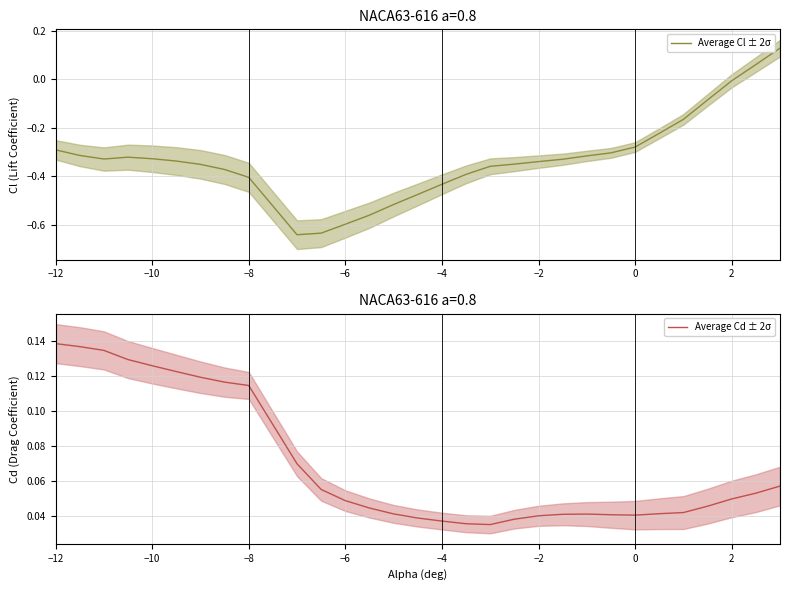

After their last crossing, which series has the higher values: Average Cd ± 2σ or Average Cl ± 2σ?

Average Cl ± 2σ